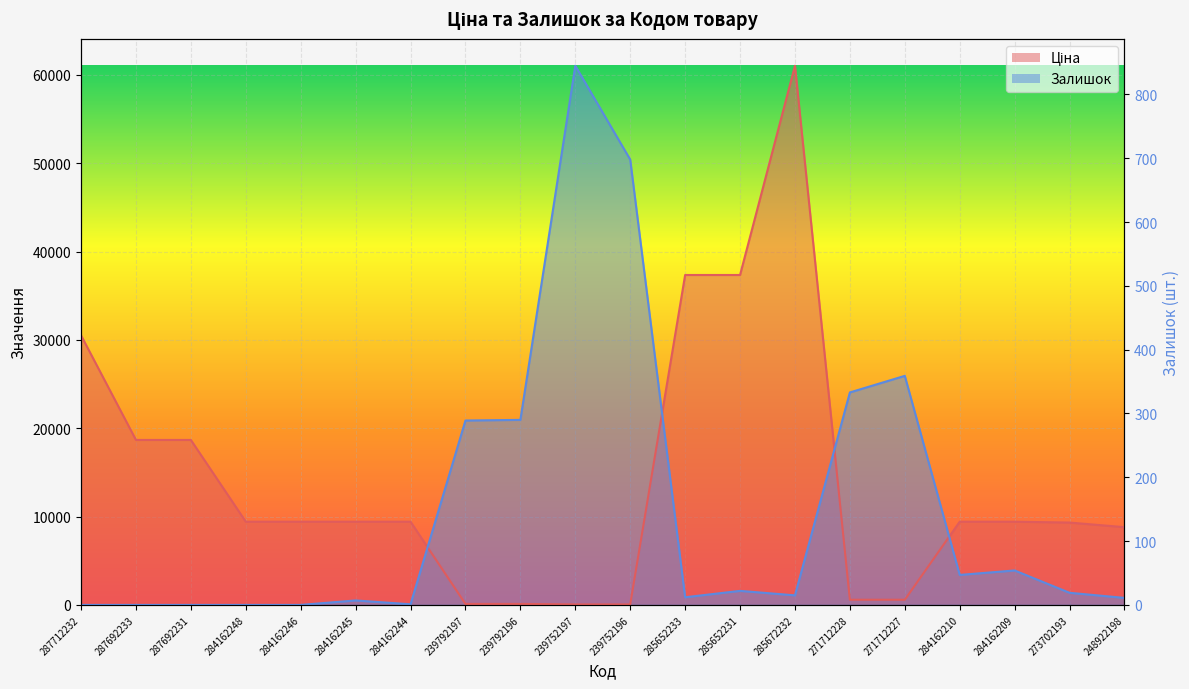

Rank the series at 285652233 from highest to lowest value.

Ціна, Залишок